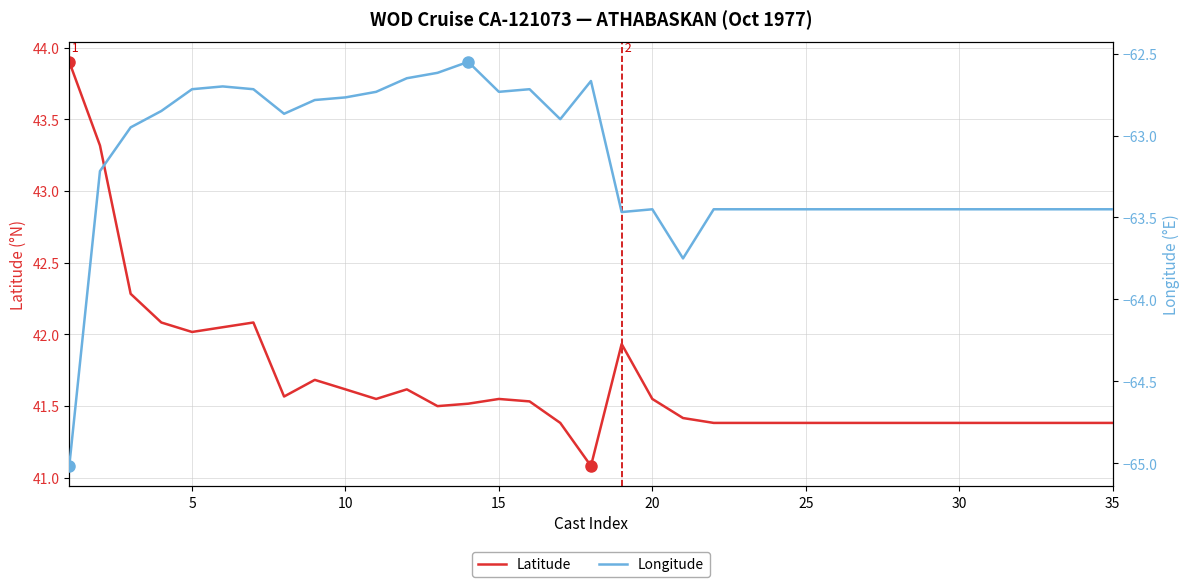

What is the lowest value of the Longitude series?

-65.0